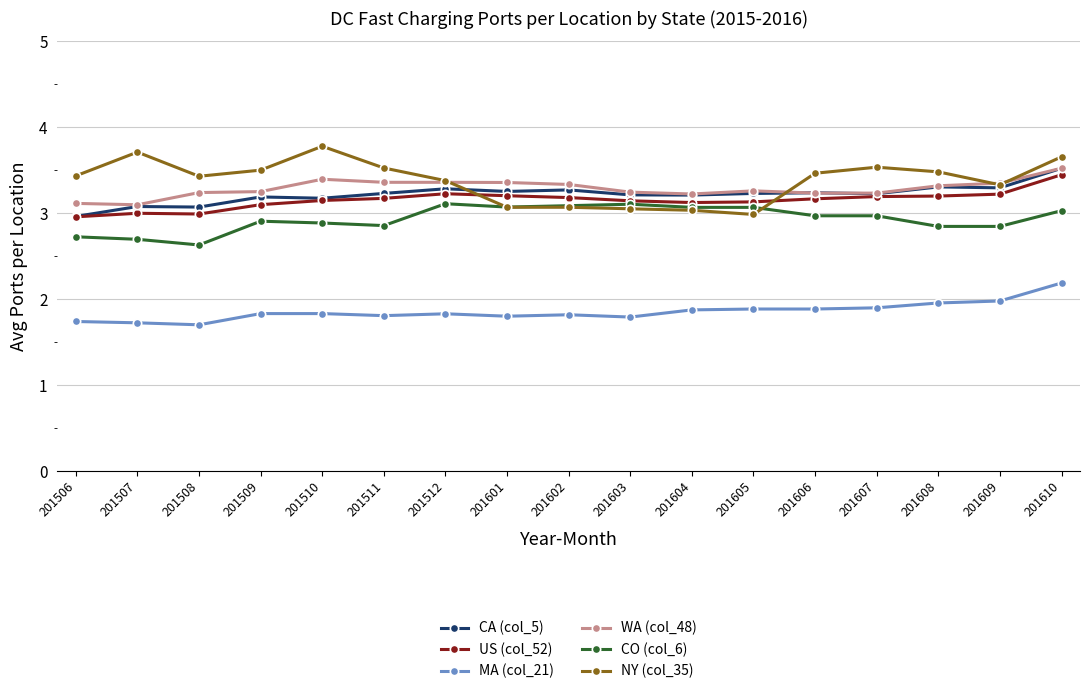

Read the MA (col_21) value at 201607.

1.9